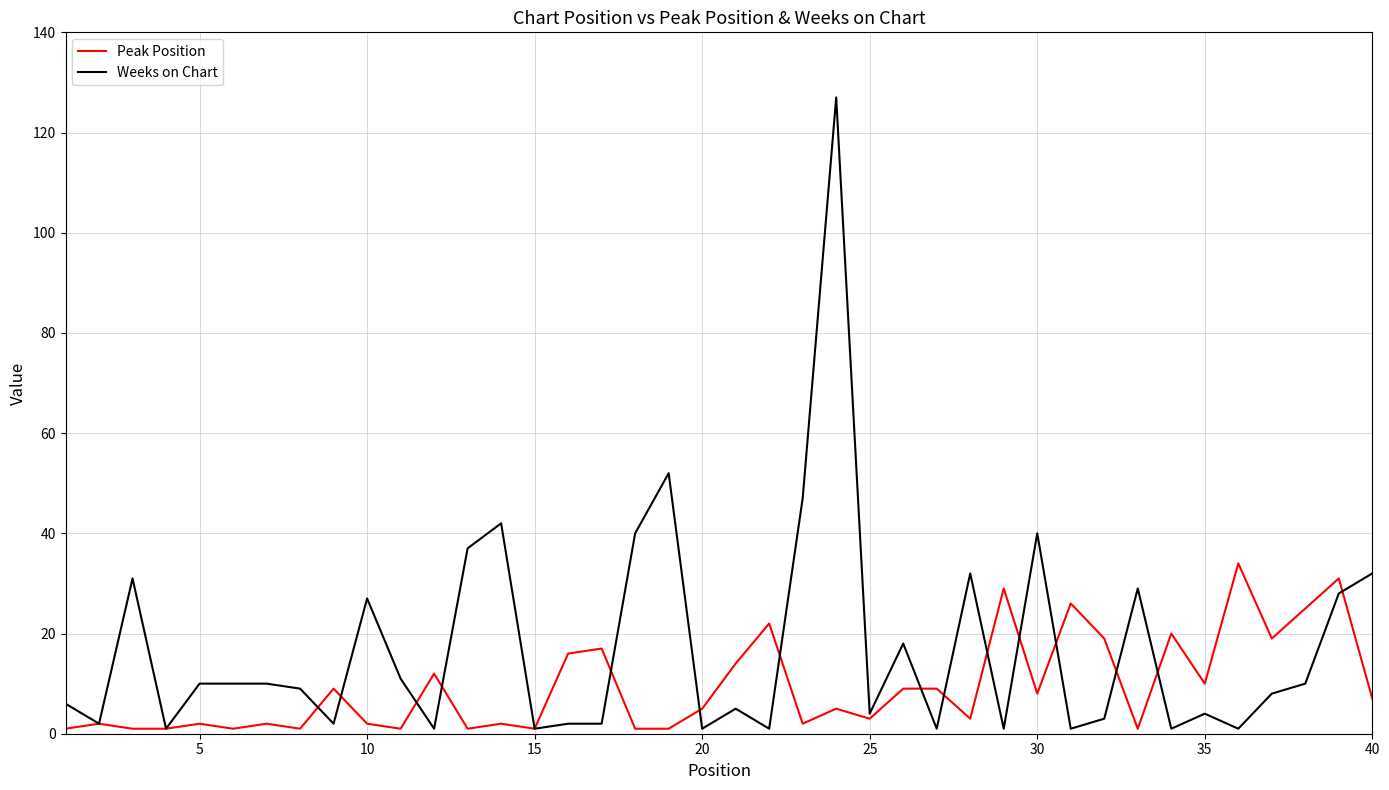

Which series has the largest total across all categories?

Weeks on Chart